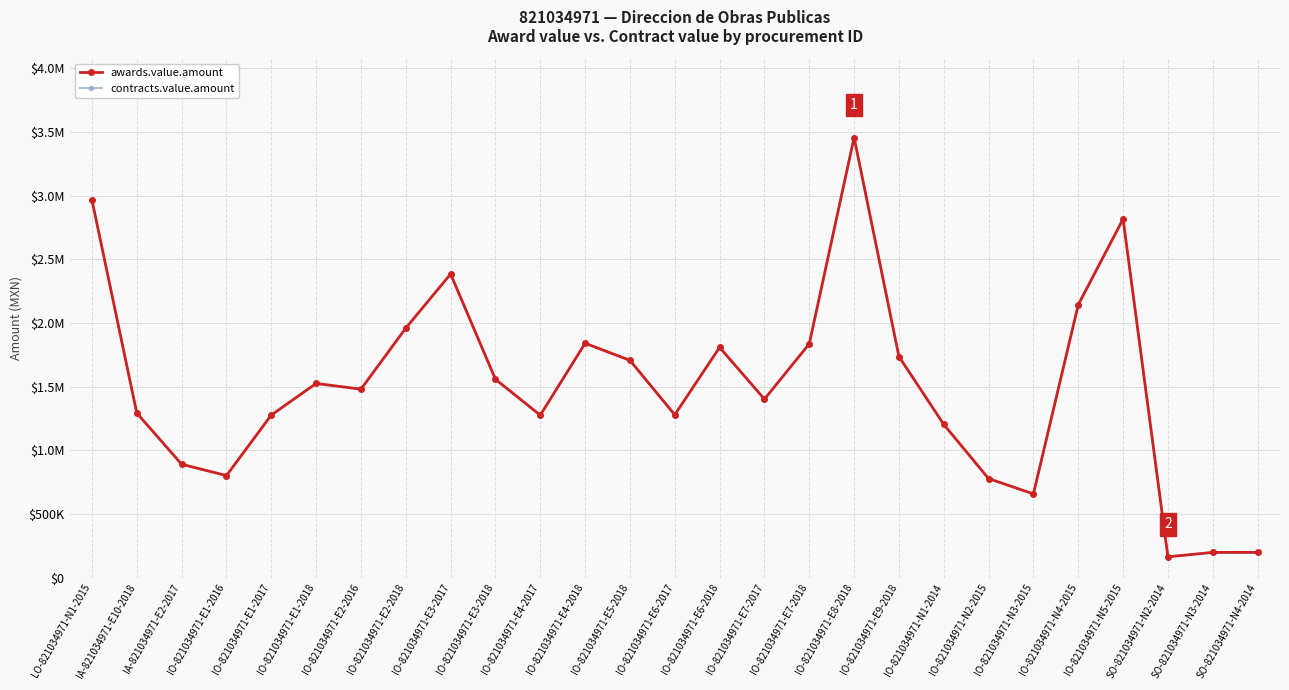

Is this an area chart (filled region under the line)?

No